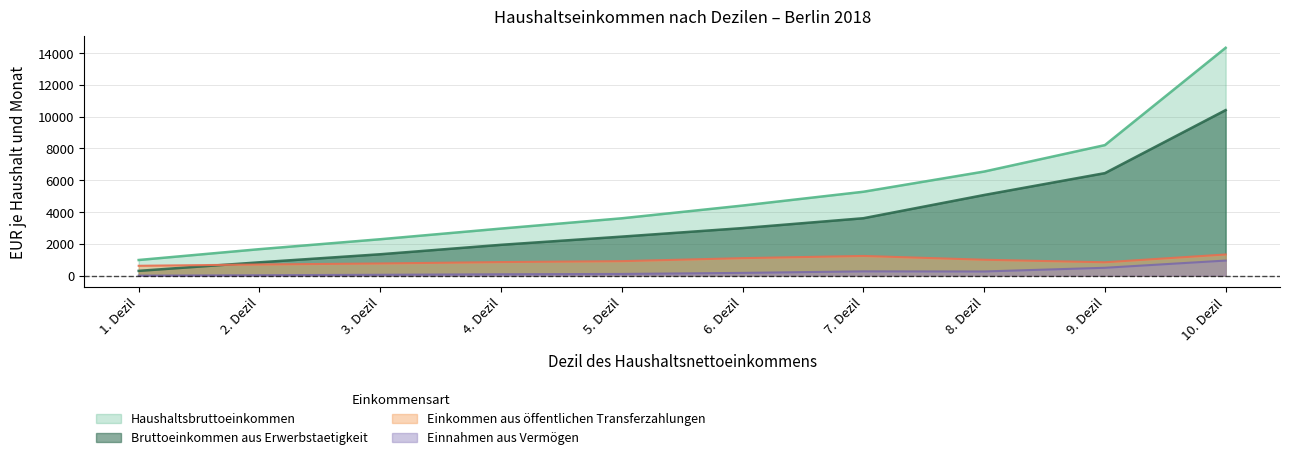

How many lines are shown in the chart?

4